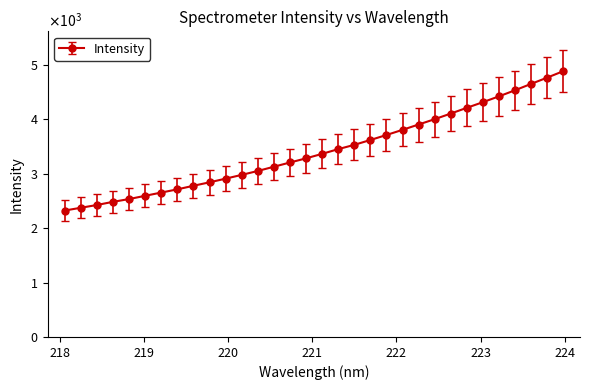

Does the chart have visible grid lines?

No